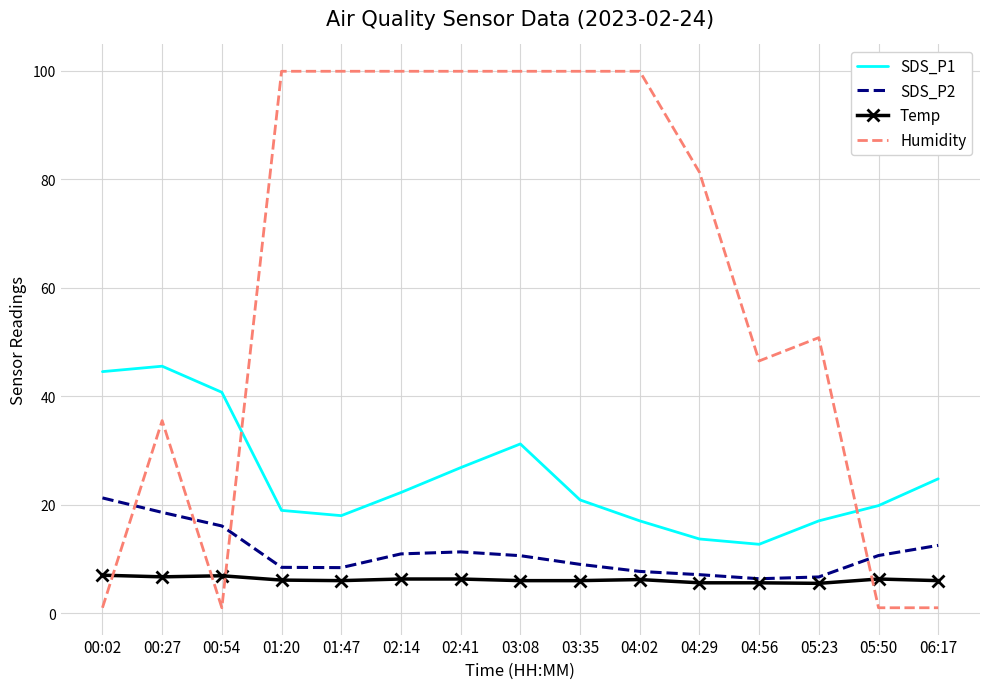

What is the average value of the Temp series?

6.2